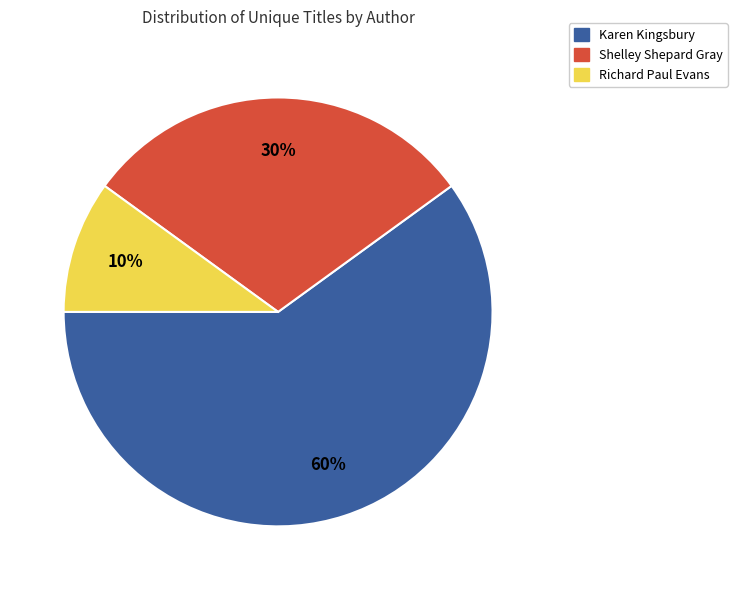

Which slice is the smallest?

Richard Paul Evans